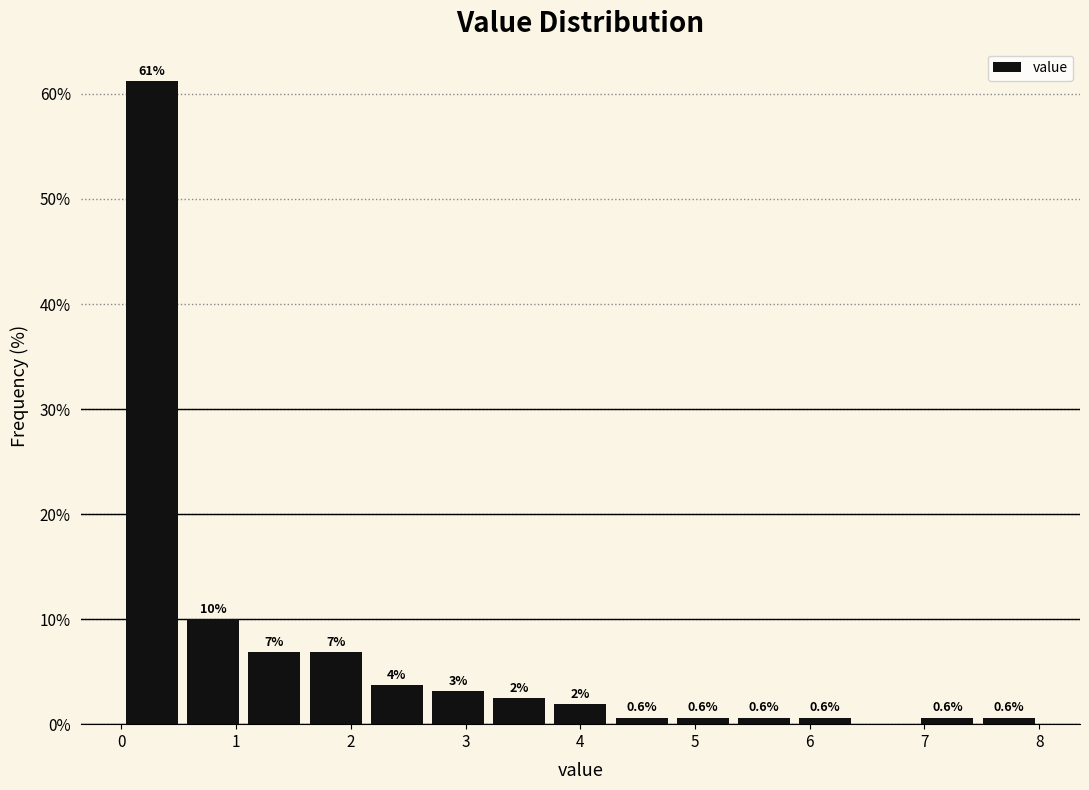

Which range on the x-axis has the tallest bar?

0.0 to 0.5